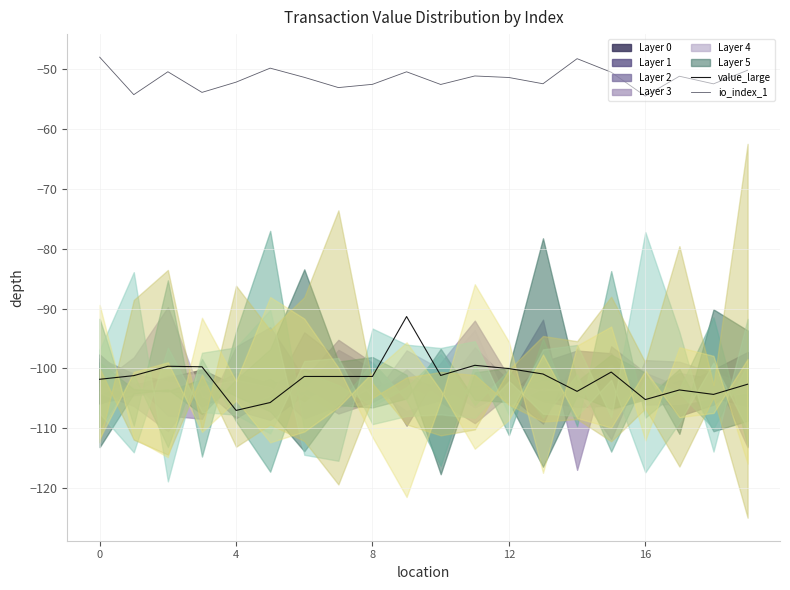

True or false: io_index_1 and value_large cross at least once.

False